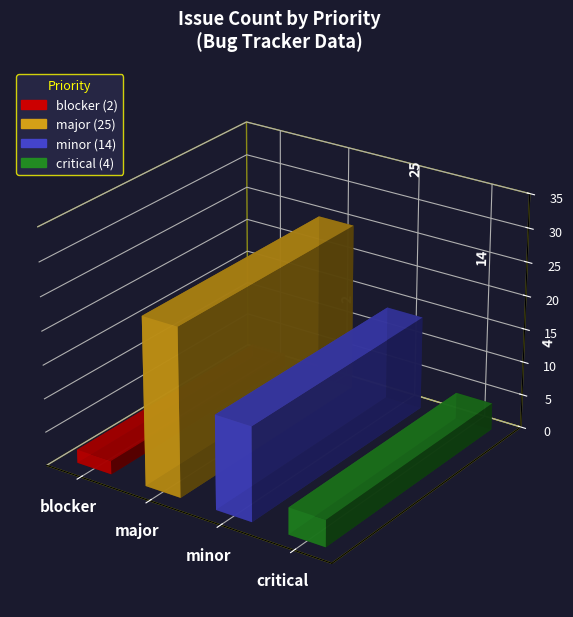

What is the value of the 3rd bar from the left?

14